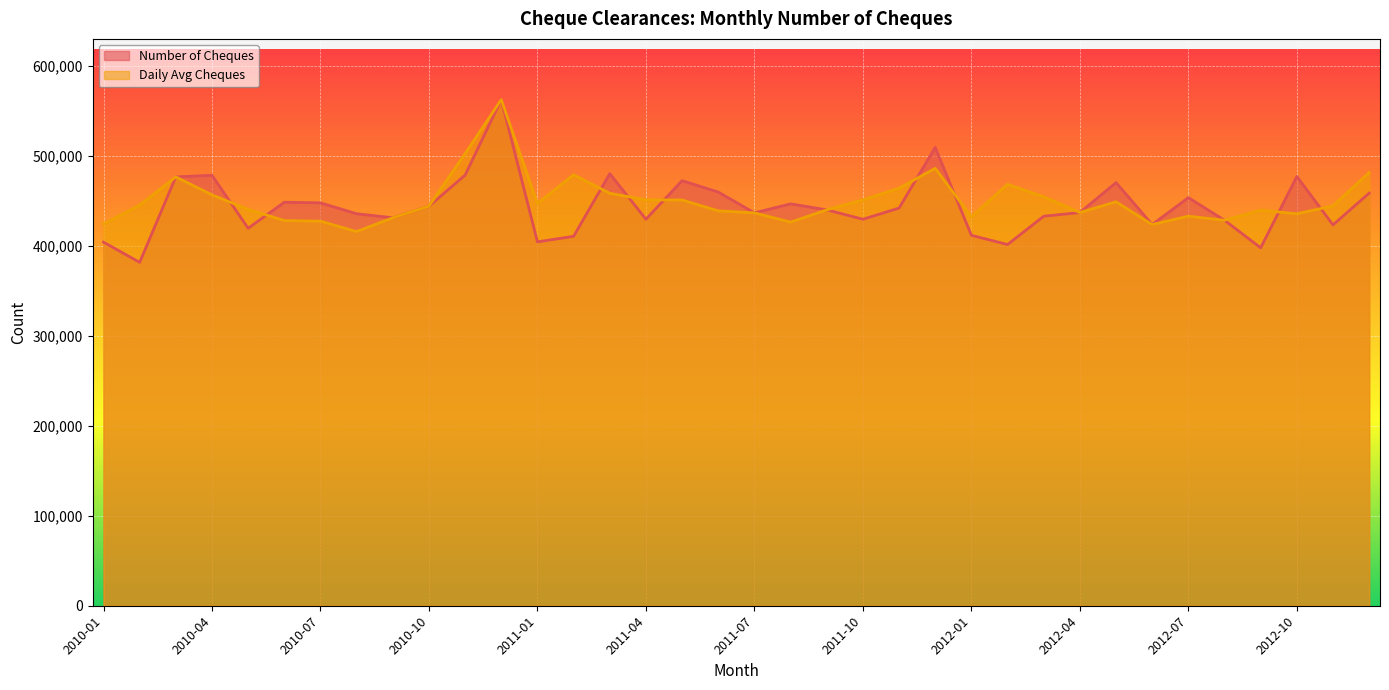

What is the maximum value shown in the chart?

562286.0